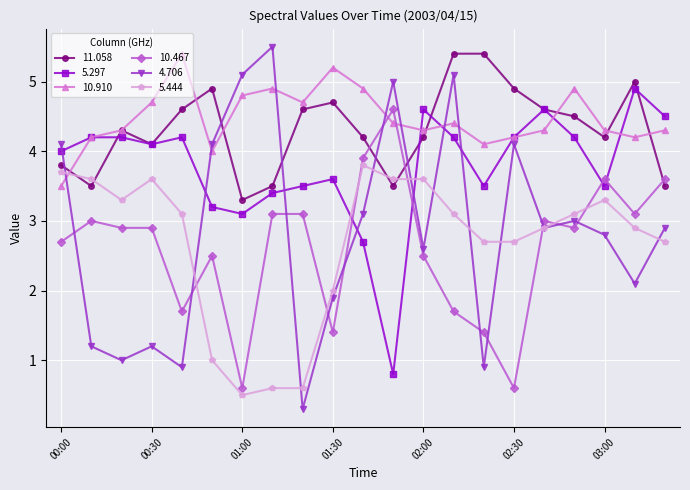

What is the maximum value for 5.444?

3.8